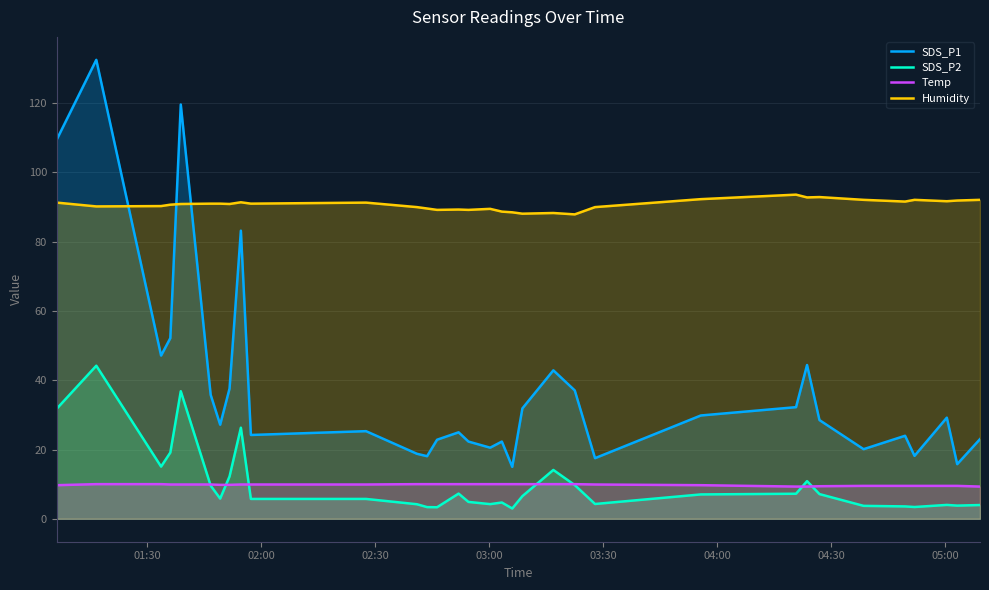

How many lines are shown in the chart?

4